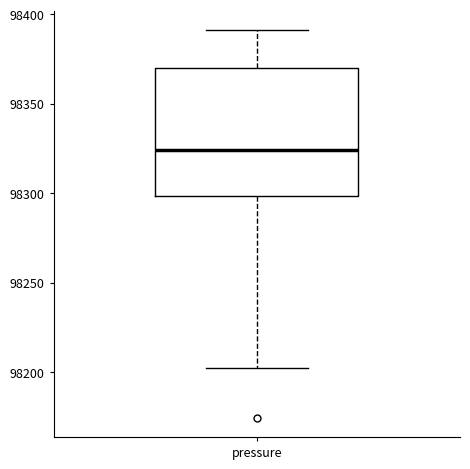

Read this box plot against the y-axis: the position of the median line, the range covered by the box, and the ends of both whiskers. The values are not printed on the chart, so give them approximately, as read against the axis.

median 98325, box 98300 to 98370, whiskers 98200 to 98390